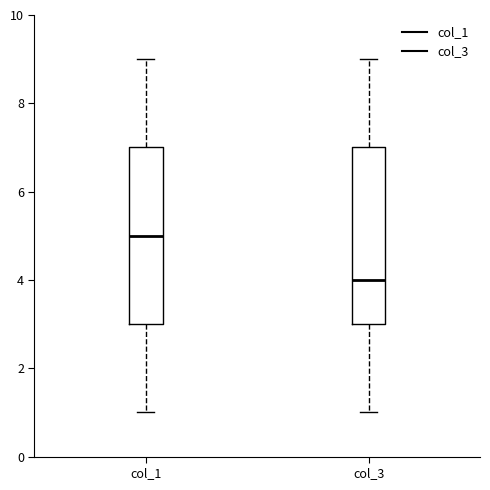

Where does the median line of the box for col_1 sit on the y-axis? The values are not printed on the chart, so give them approximately, as read against the axis.

5